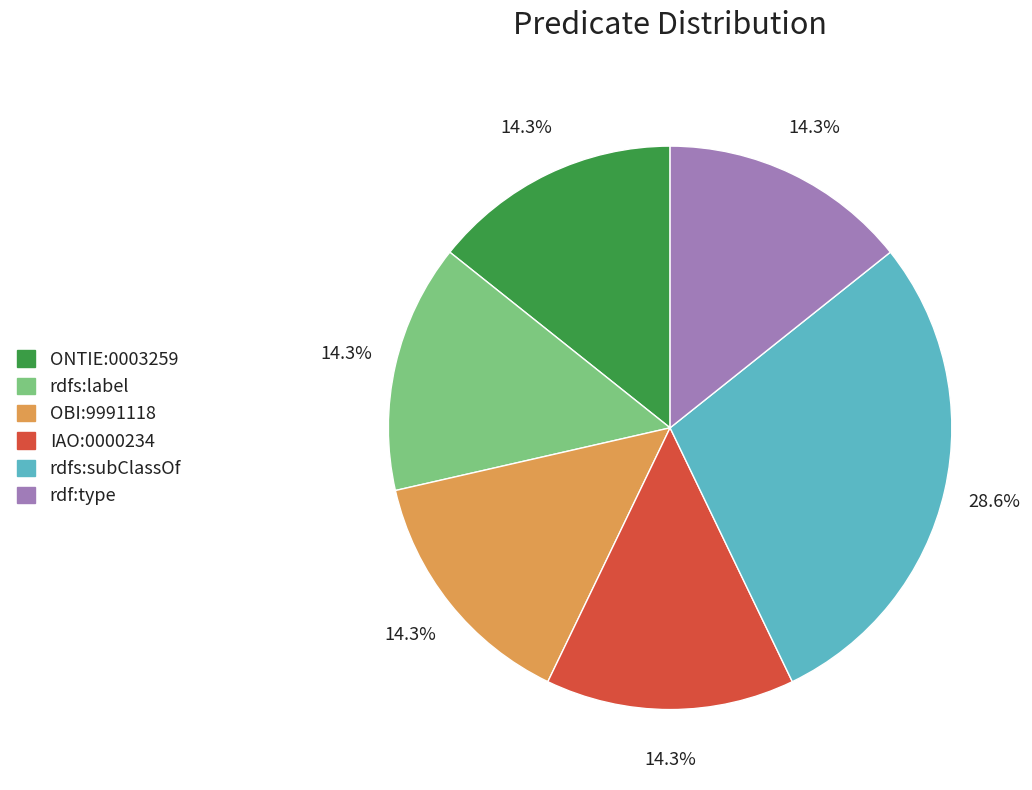

Count the number of slices in the pie.

6